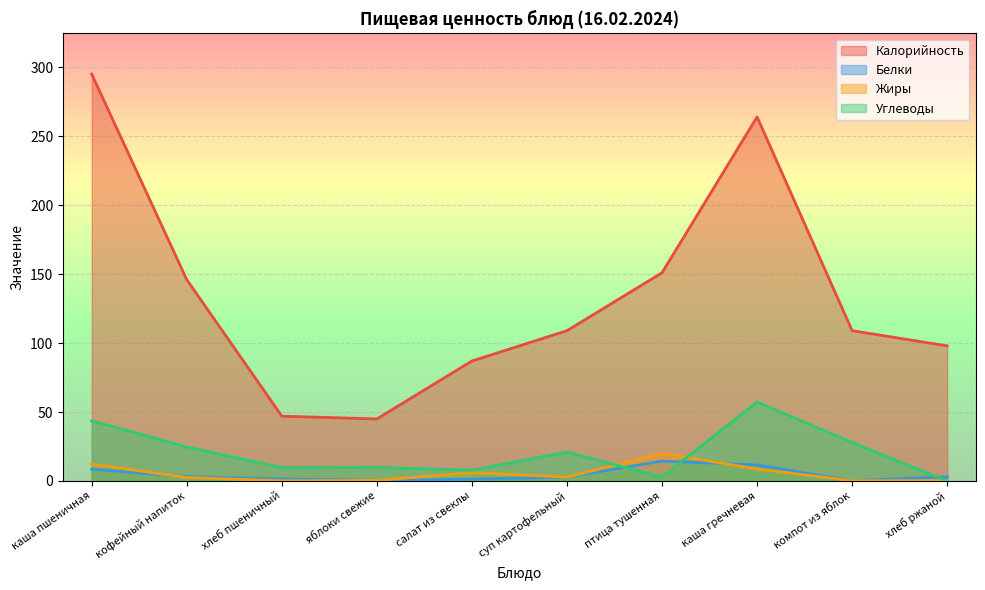

In Калорийность, how many points are lower than both neighbors (excluding endpoints)?

1